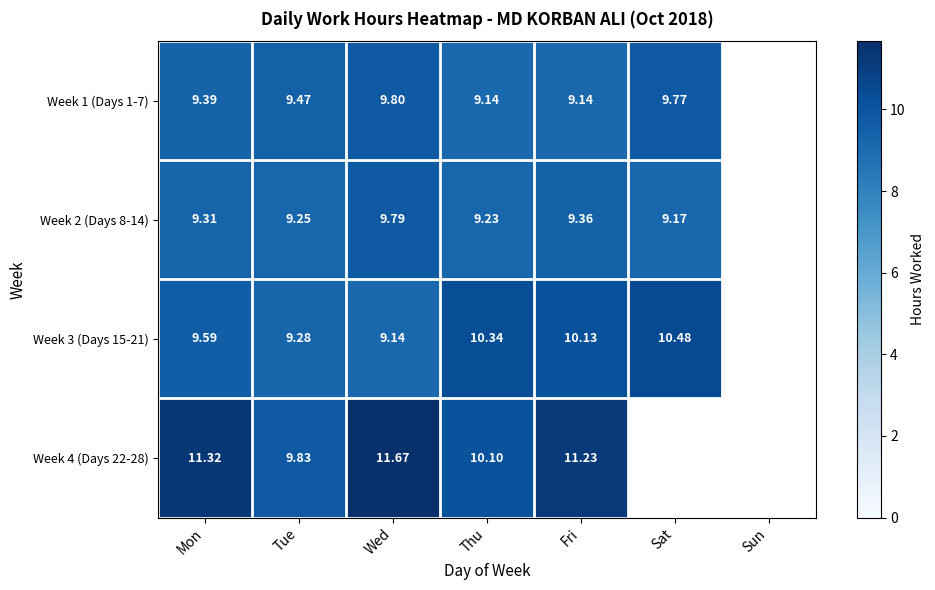

What is the difference between the Week 4 (Days 22-28) values at Fri and Tue?

1.4